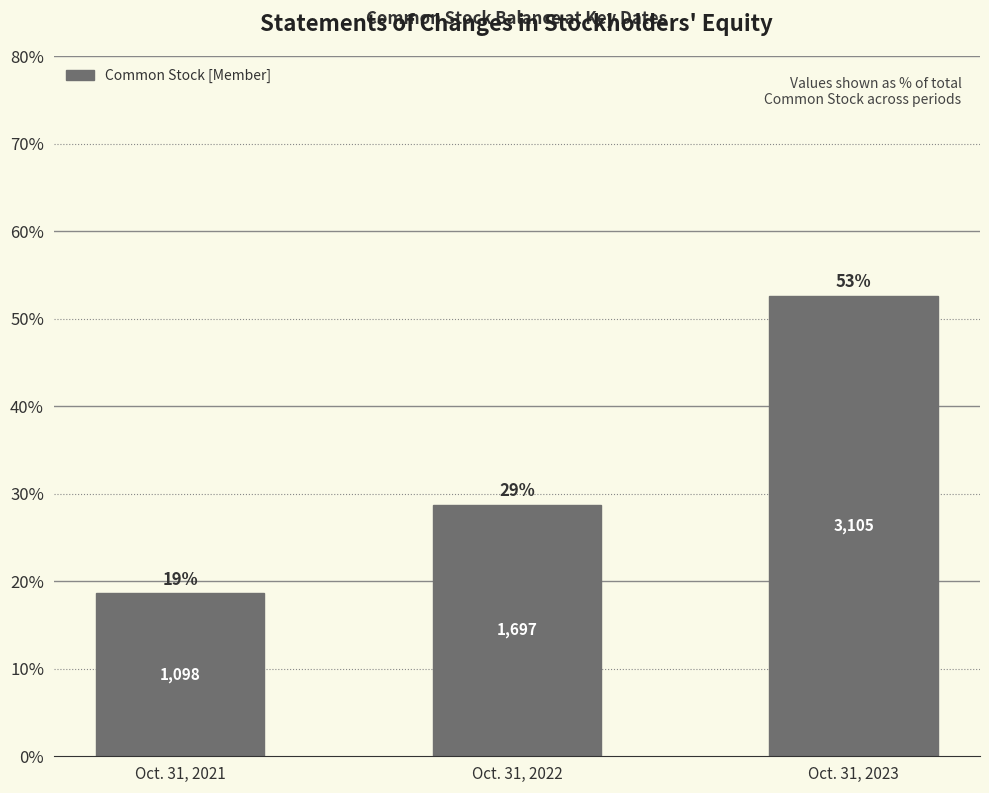

Reading left to right, what are all the values shown in this chart?

Oct. 31, 2021=18.6	Oct. 31, 2022=28.8	Oct. 31, 2023=52.6